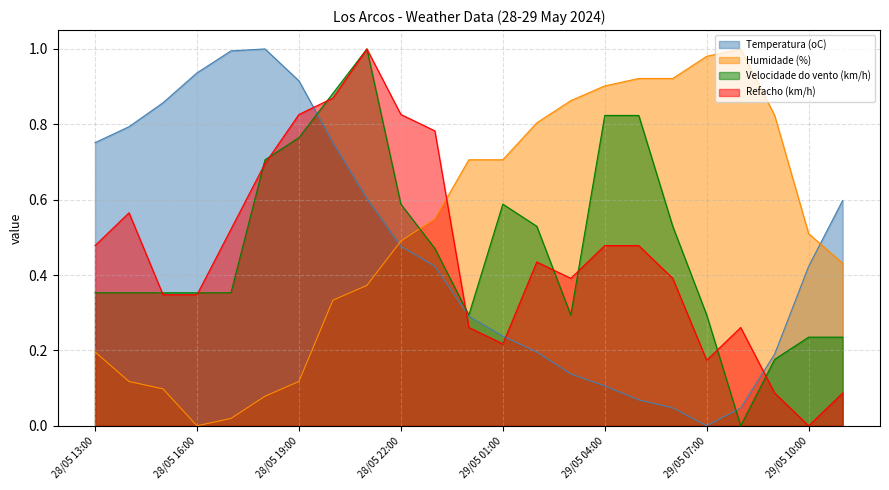

What are all the series names shown in the legend?

Temperatura (oC), Humidade (%), Velocidade do vento (km/h), Refacho (km/h)